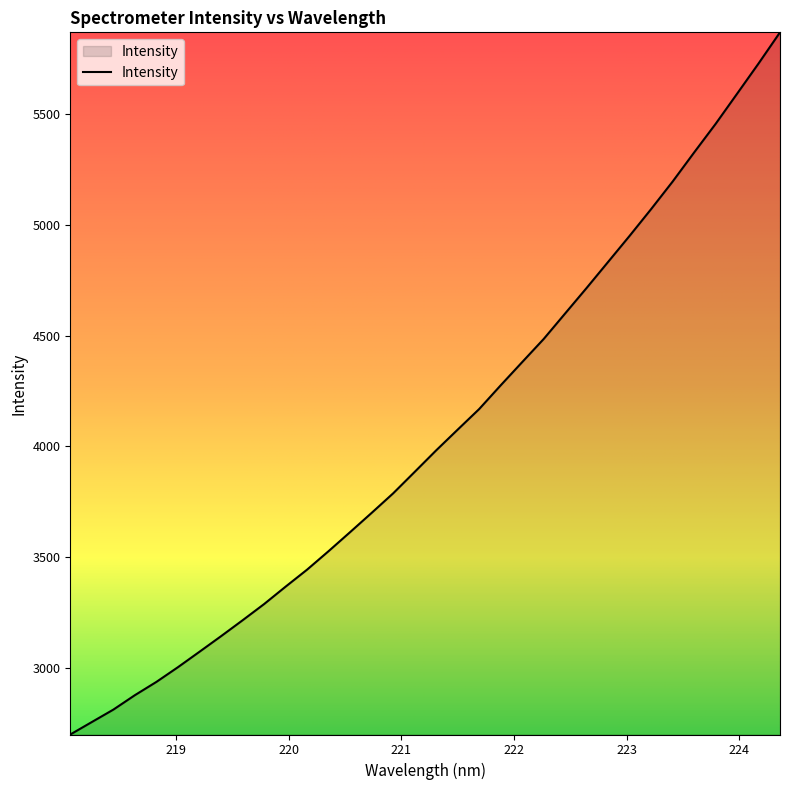

What is the difference between the maximum and second lowest values?

3108.9